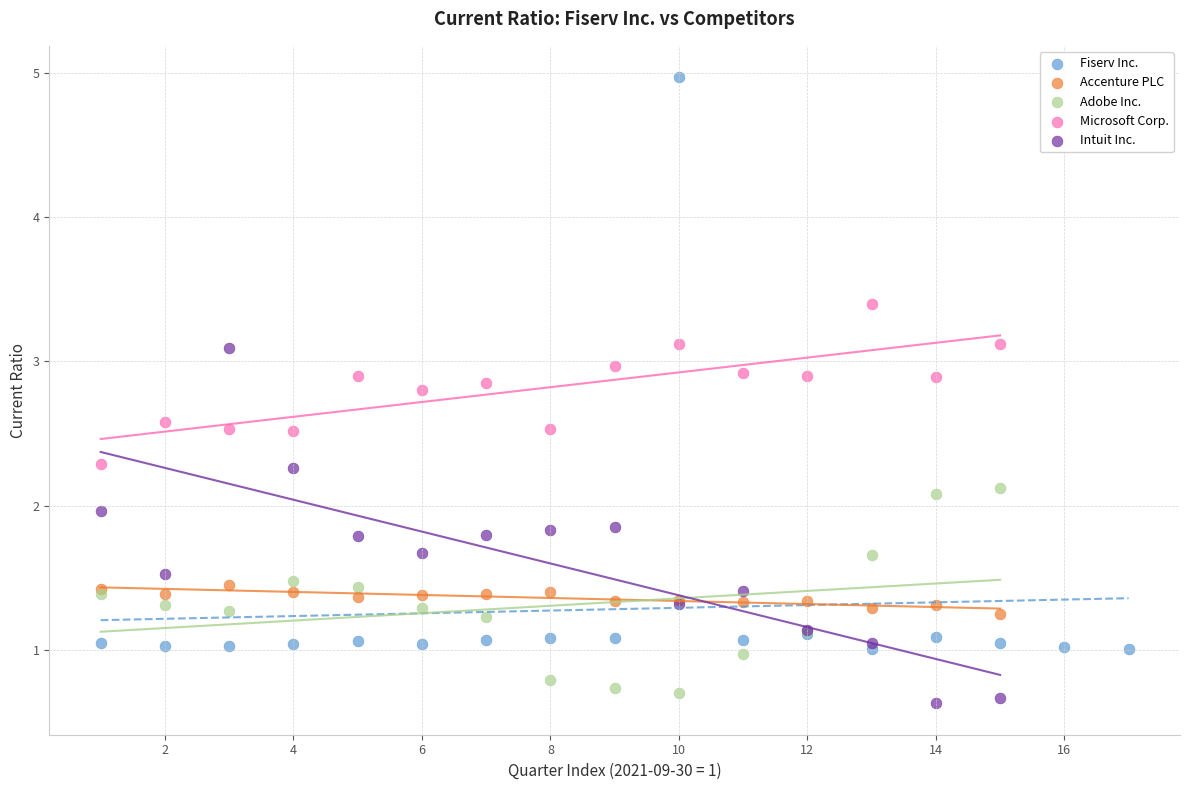

Which series contains the highest Y value?

Fiserv Inc.